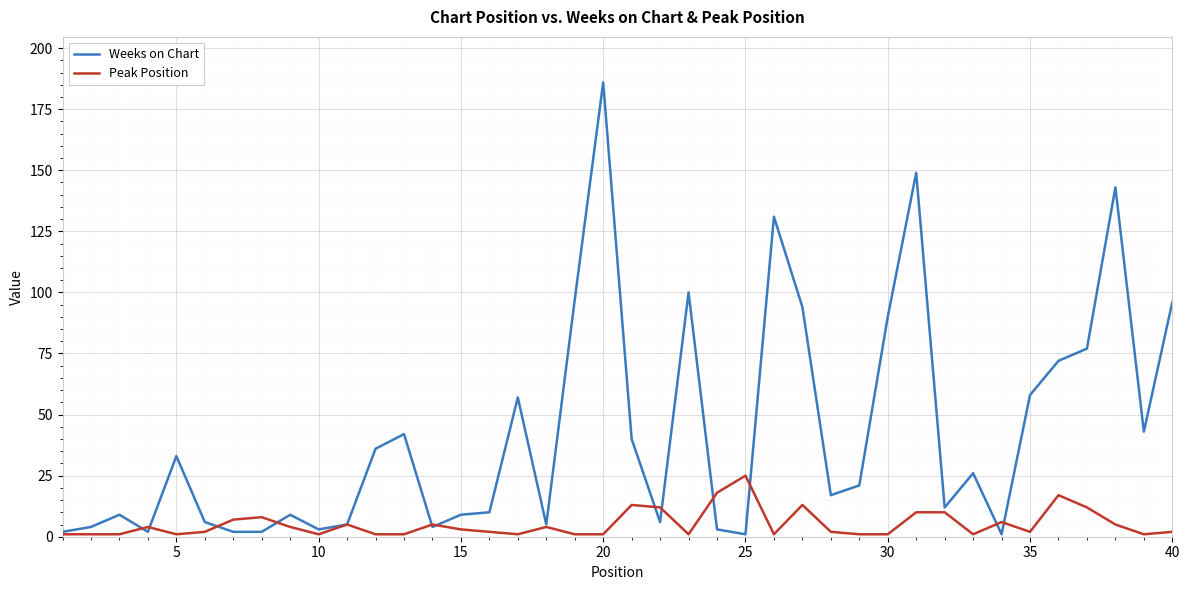

True or false: Weeks on Chart has more than 2 interior local peaks.

True